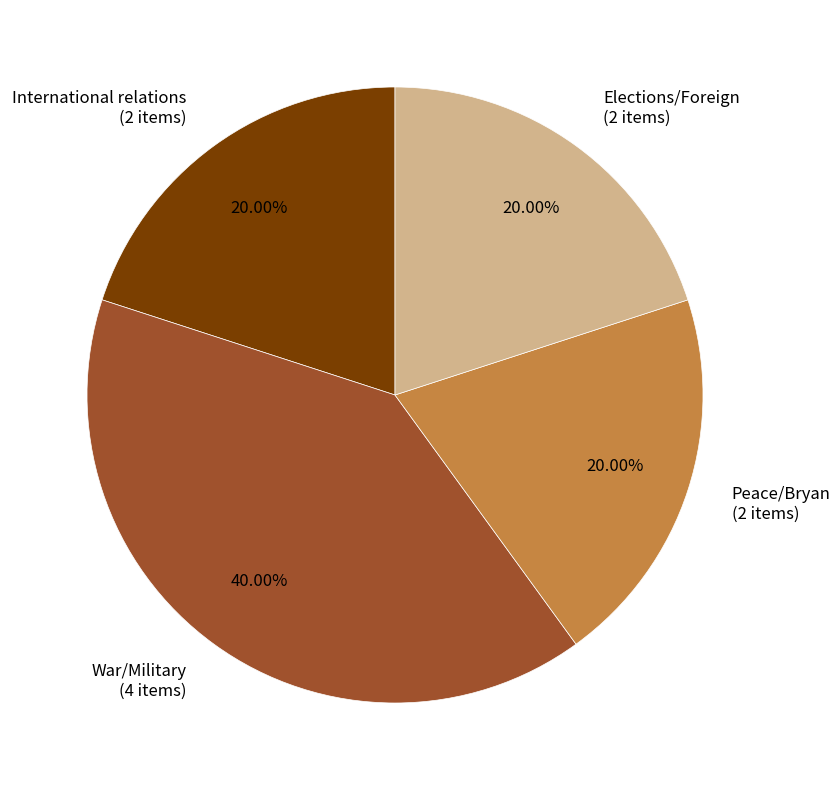

What is the ratio of the value at Elections/Foreign (2 items) to the value at International relations (2 items)?

1.0